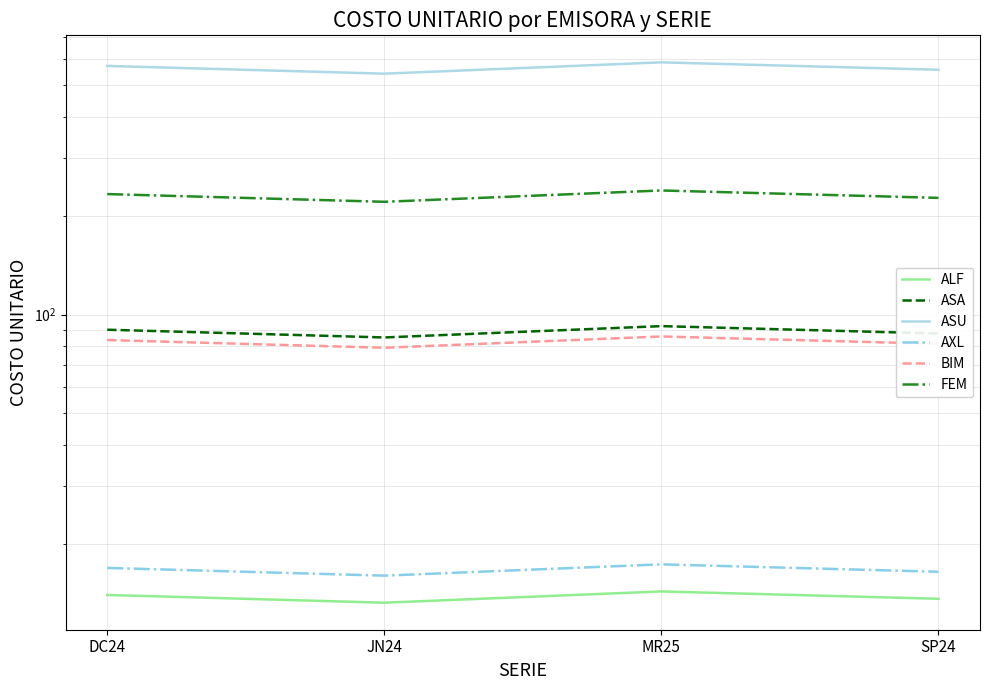

At which category does ASU reach its first local peak?

MR25